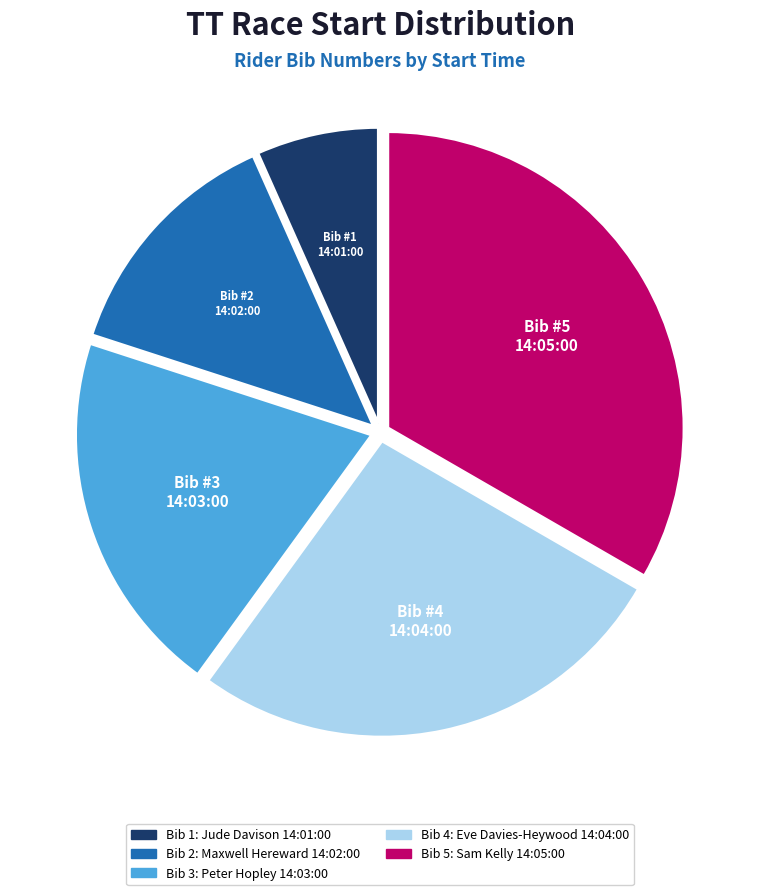

Does any single category account for the majority?

No